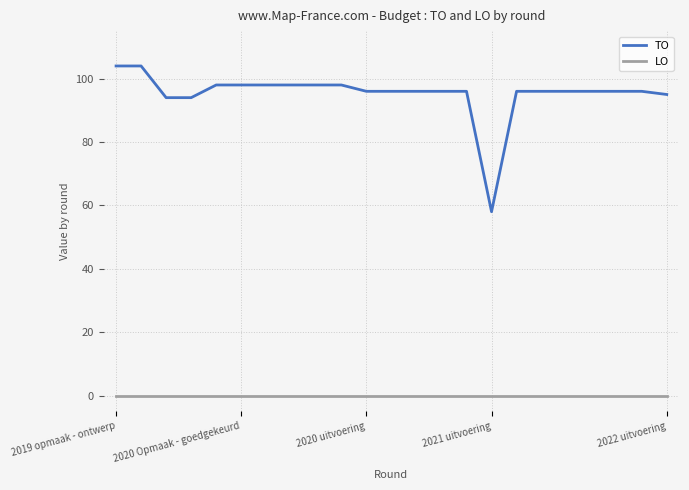

Which series has the widest spread of values?

TO